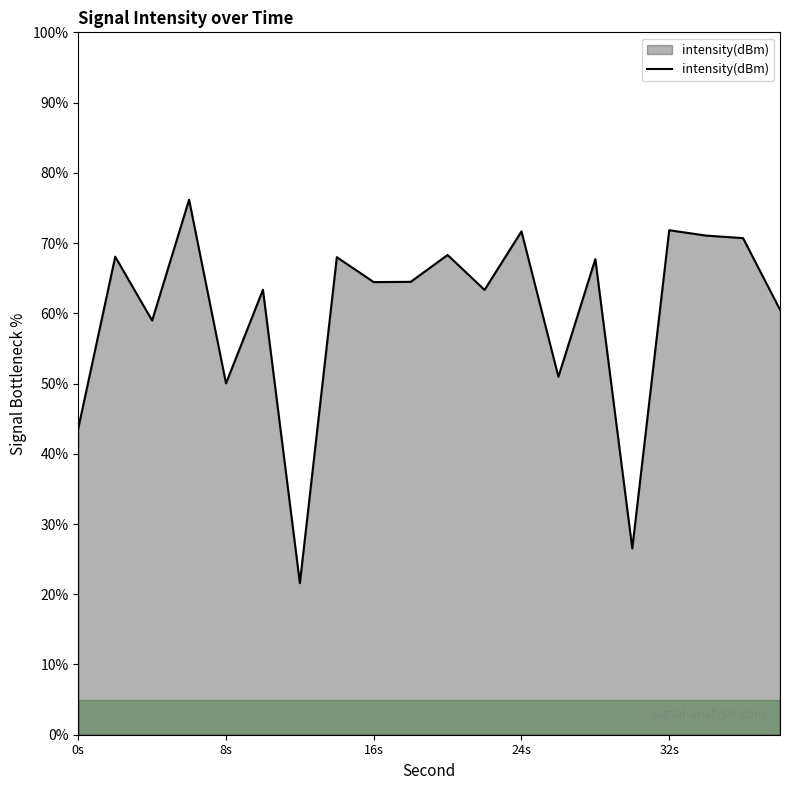

What is the difference between the maximum and minimum values?

54.6